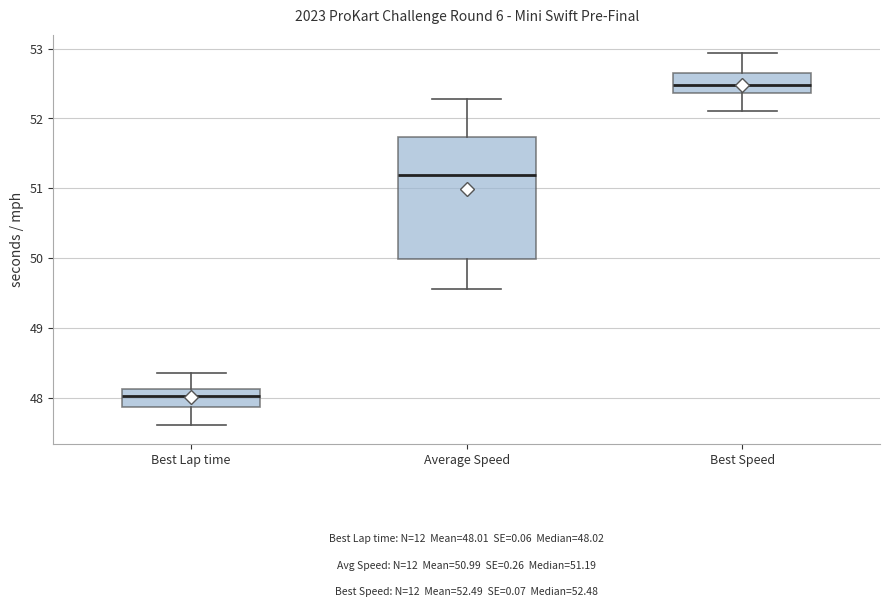

Which box has the highest median line?

Best Speed